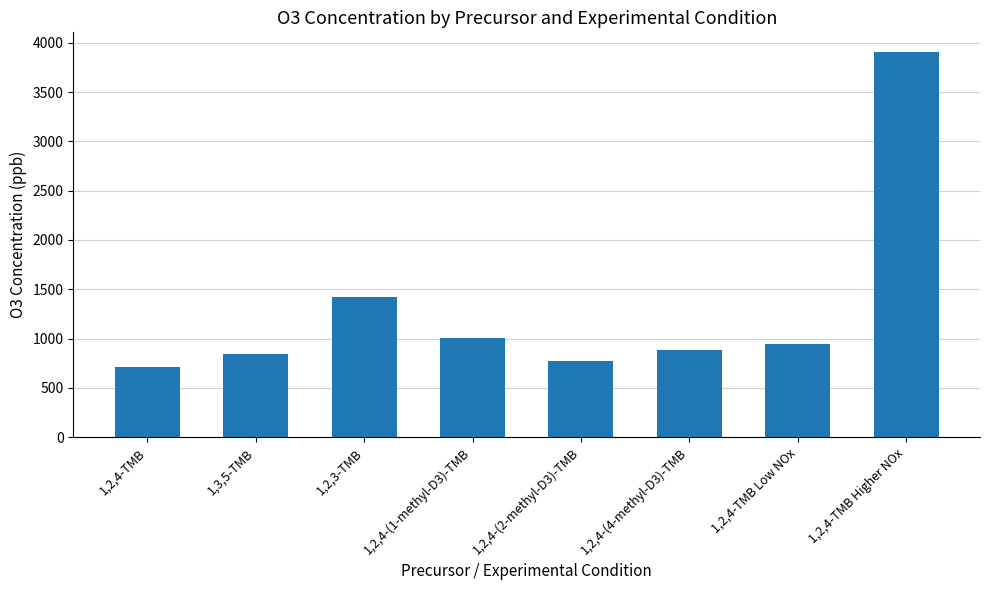

What position from the left is 1,2,4-TMB?

1